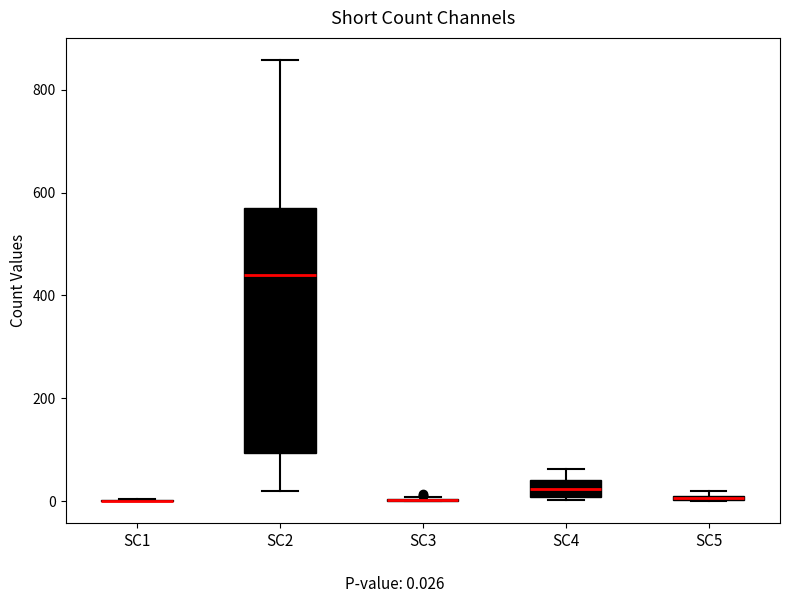

Where does the median line of the box for SC4 sit on the y-axis? The values are not printed on the chart, so give them approximately, as read against the axis.

20